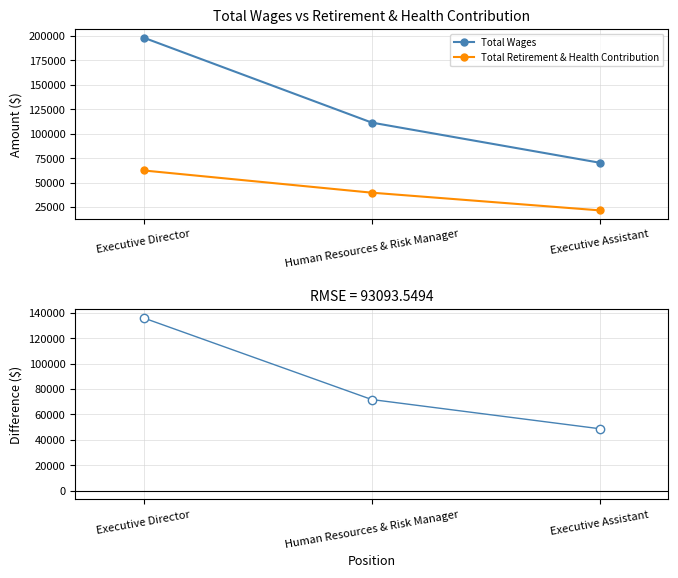

The value of Total Retirement & Health Contribution at Human Resources & Risk Manager is 9944. True or false?

False